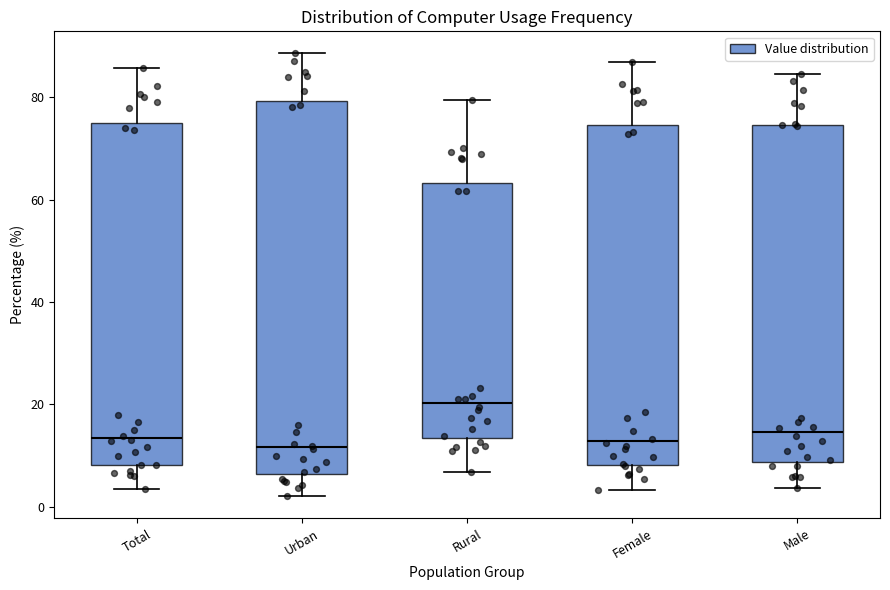

Which box is the tallest, from its lower edge to its upper edge?

Urban